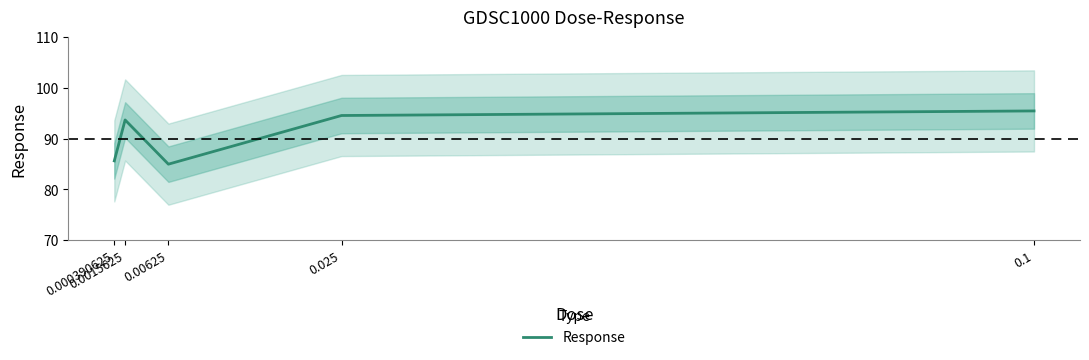

List the labels in order of value, smallest first.

0.00625, 0.000390625, 0.0015625, 0.025, 0.1